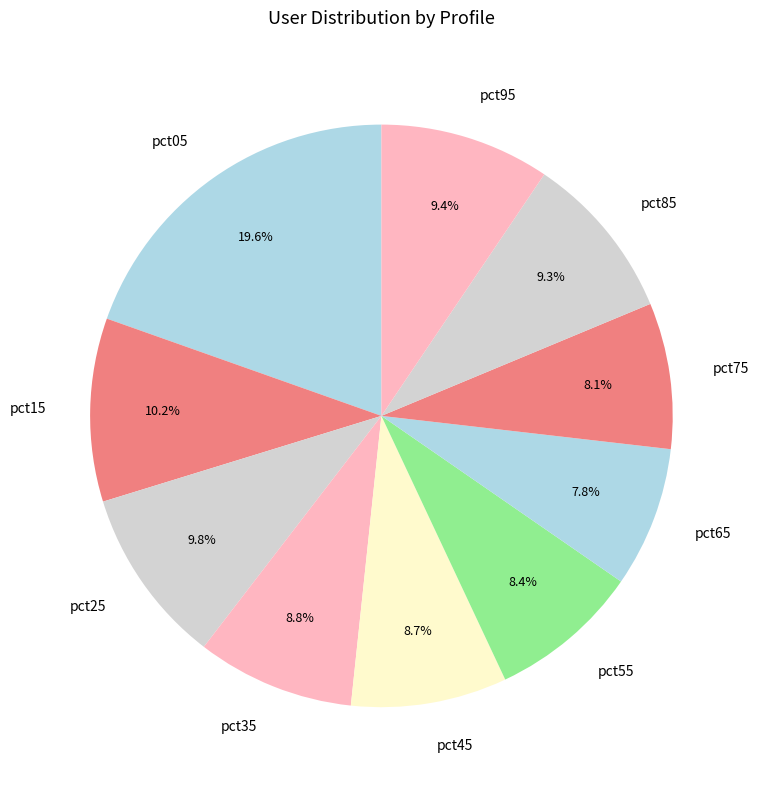

To the nearest percent, what percentage of the pie is pct05?

20%